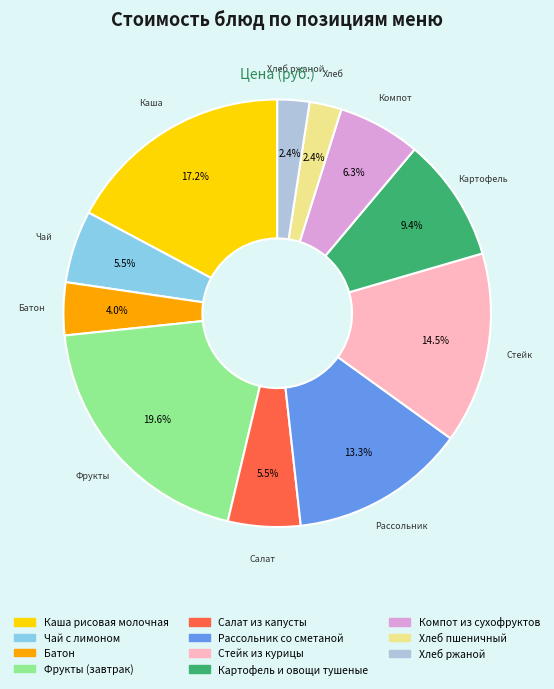

Is there any slice that represents more than half of the pie?

No